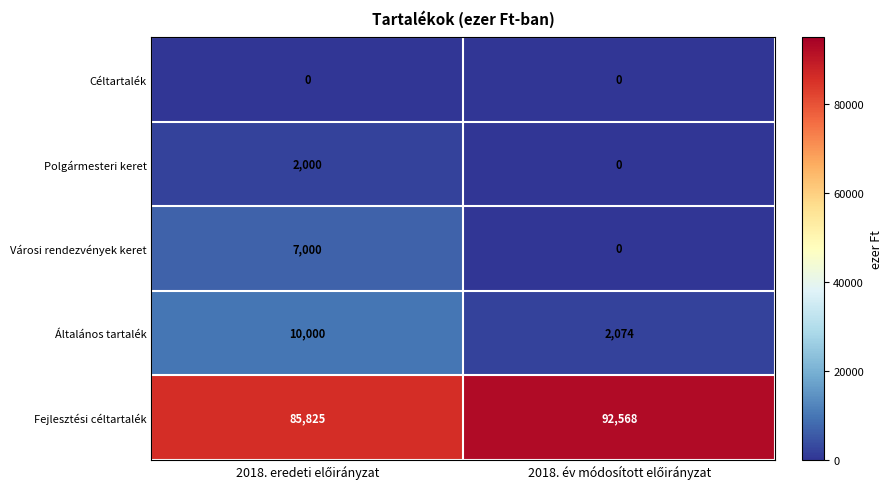

Which series has the largest range (max minus min)?

Általános tartalék